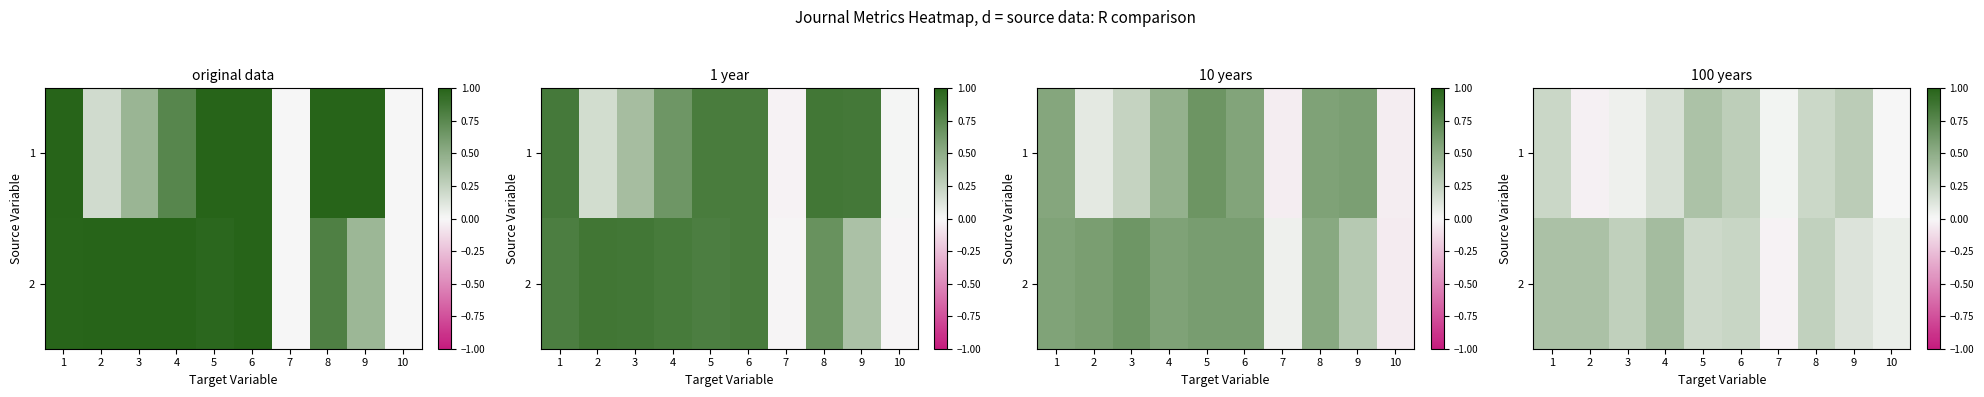

How many categories are shown in the chart?

10